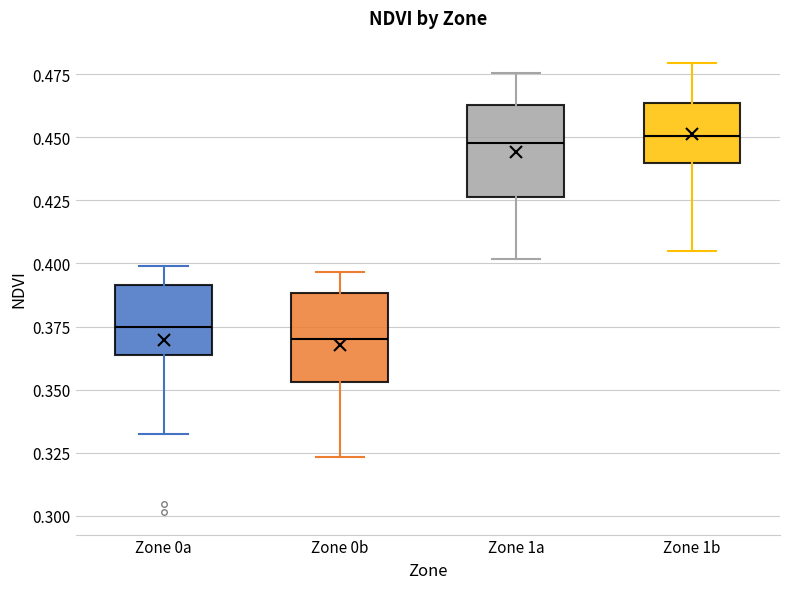

Reading left to right, read every box against the y-axis: the position of its median line, the range the box covers, and the ends of its whiskers. The values are not printed on the chart, so give them approximately, as read against the axis.

Zone 0a: median 0.375, box 0.365 to 0.390, whiskers 0.330 to 0.400
Zone 0b: median 0.370, box 0.355 to 0.390, whiskers 0.325 to 0.395
Zone 1a: median 0.450, box 0.425 to 0.465, whiskers 0.400 to 0.475
Zone 1b: median 0.450, box 0.440 to 0.465, whiskers 0.405 to 0.480